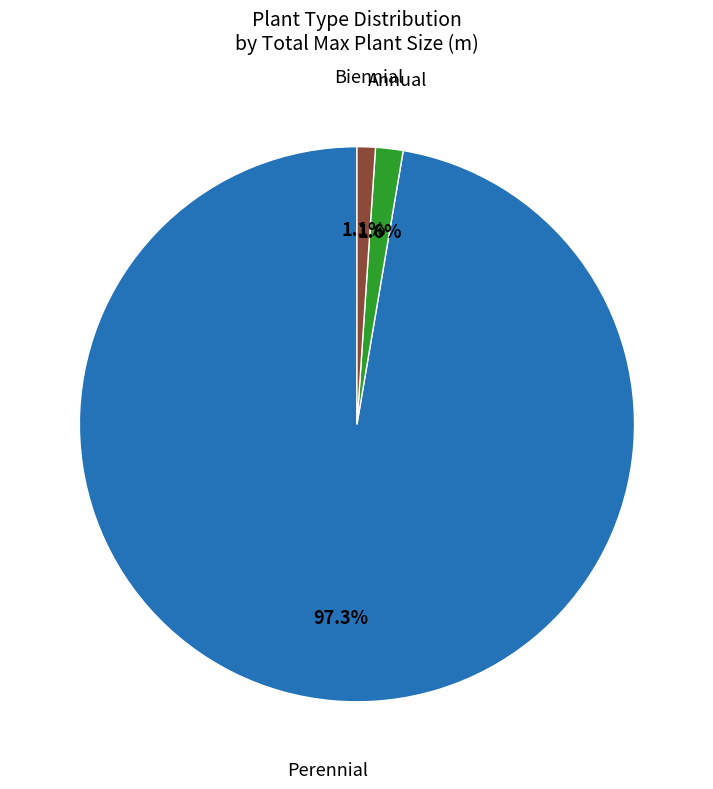

Combined, what portion of the pie is Perennial and Biennial?

98.4%